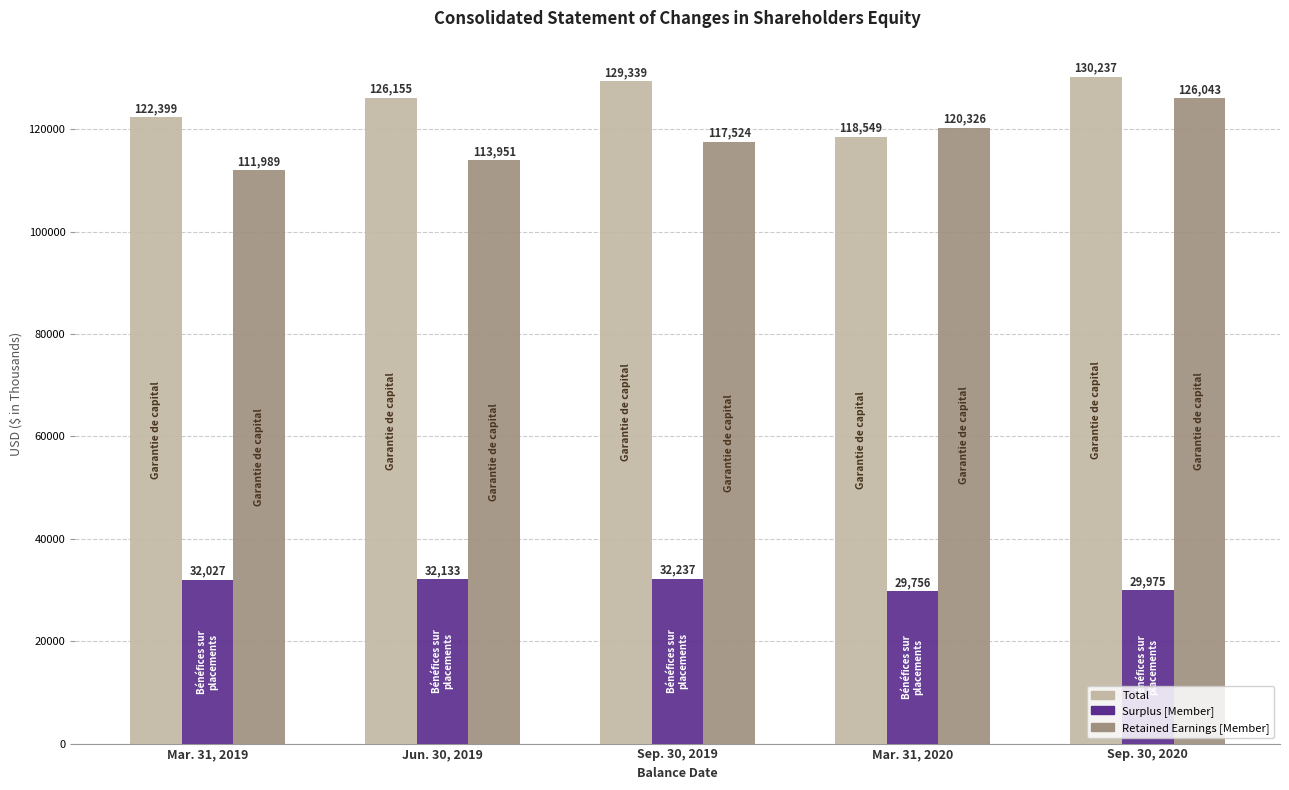

The Surplus [Member] series shows 29756 at Mar. 31, 2020. True or false?

True